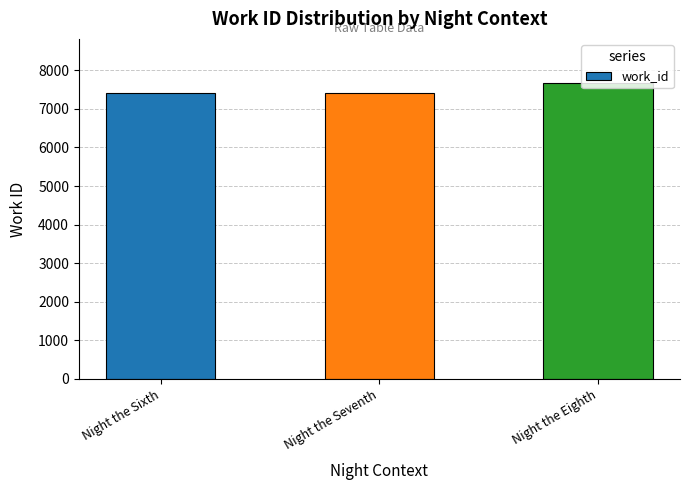

What is the value of the 3rd bar from the left?

7665